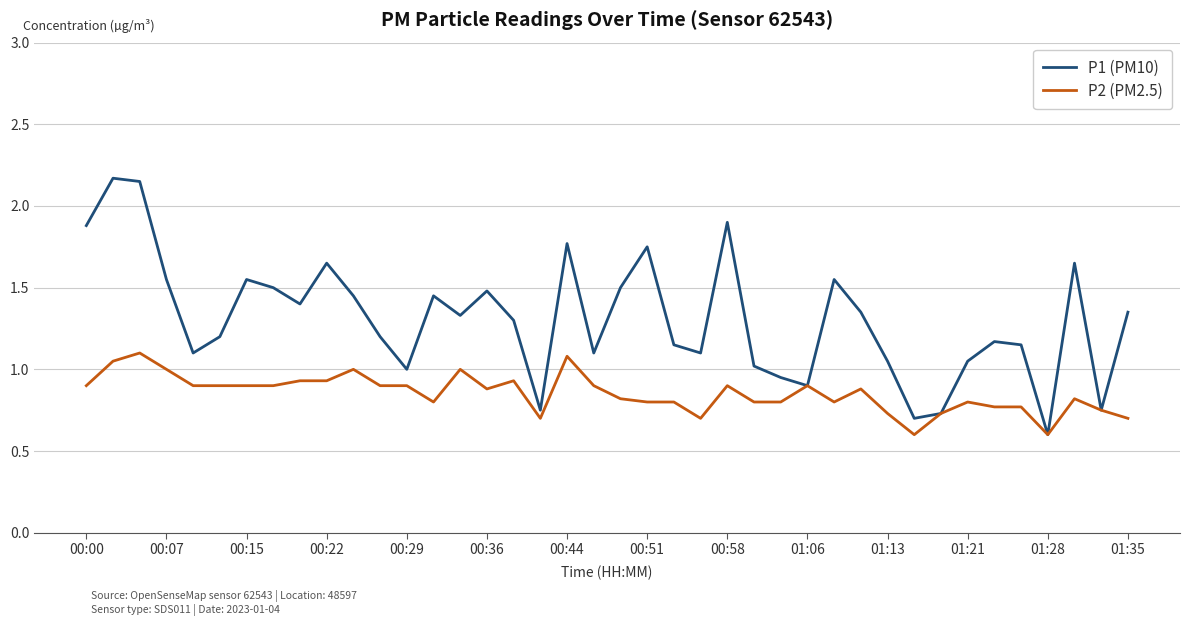

List the series in order of their peak value, lowest first.

P2 (PM2.5), P1 (PM10)